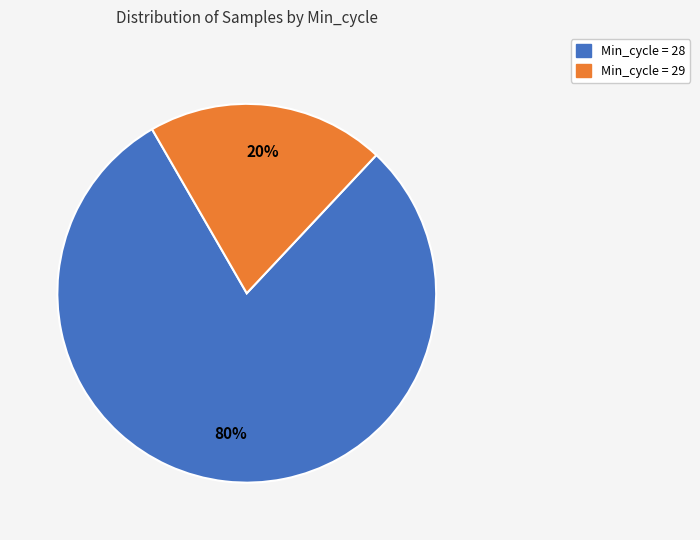

To the nearest percent, what is the average slice percentage?

50%